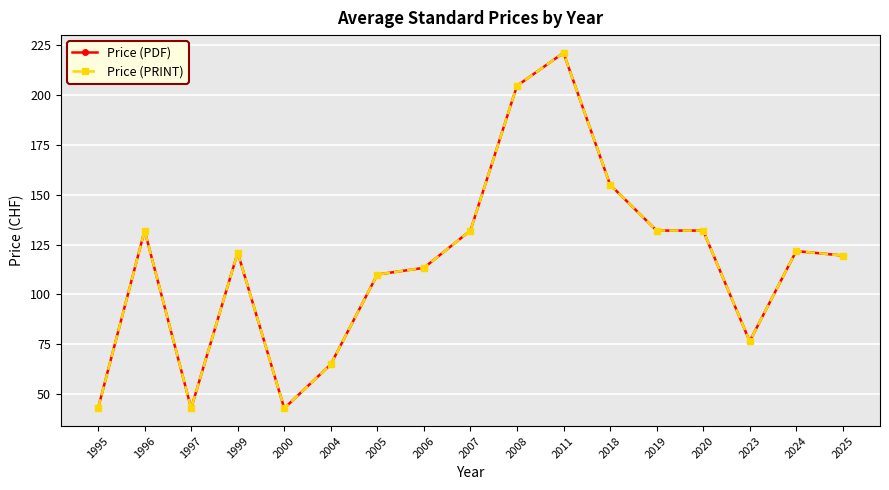

Does the chart have visible grid lines?

Yes